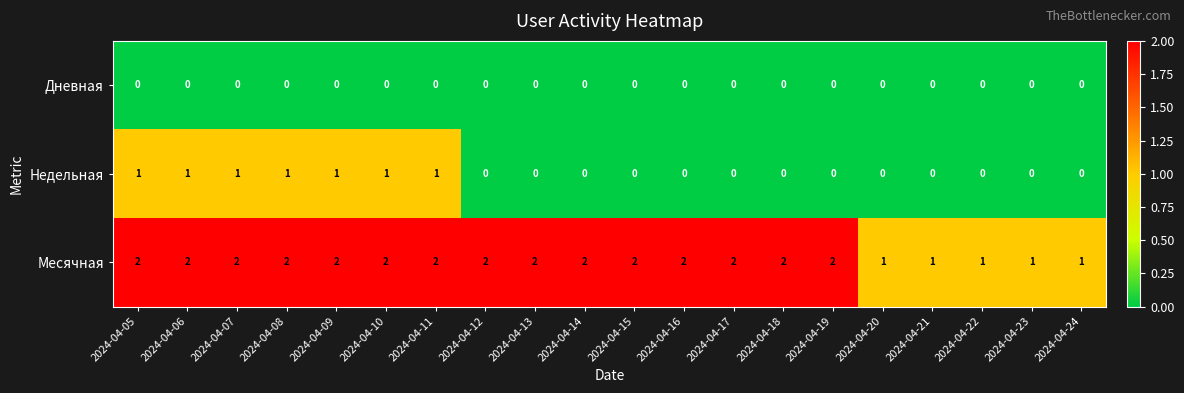

Rank the series by their average value, from highest to lowest.

Месячная, Недельная, Дневная